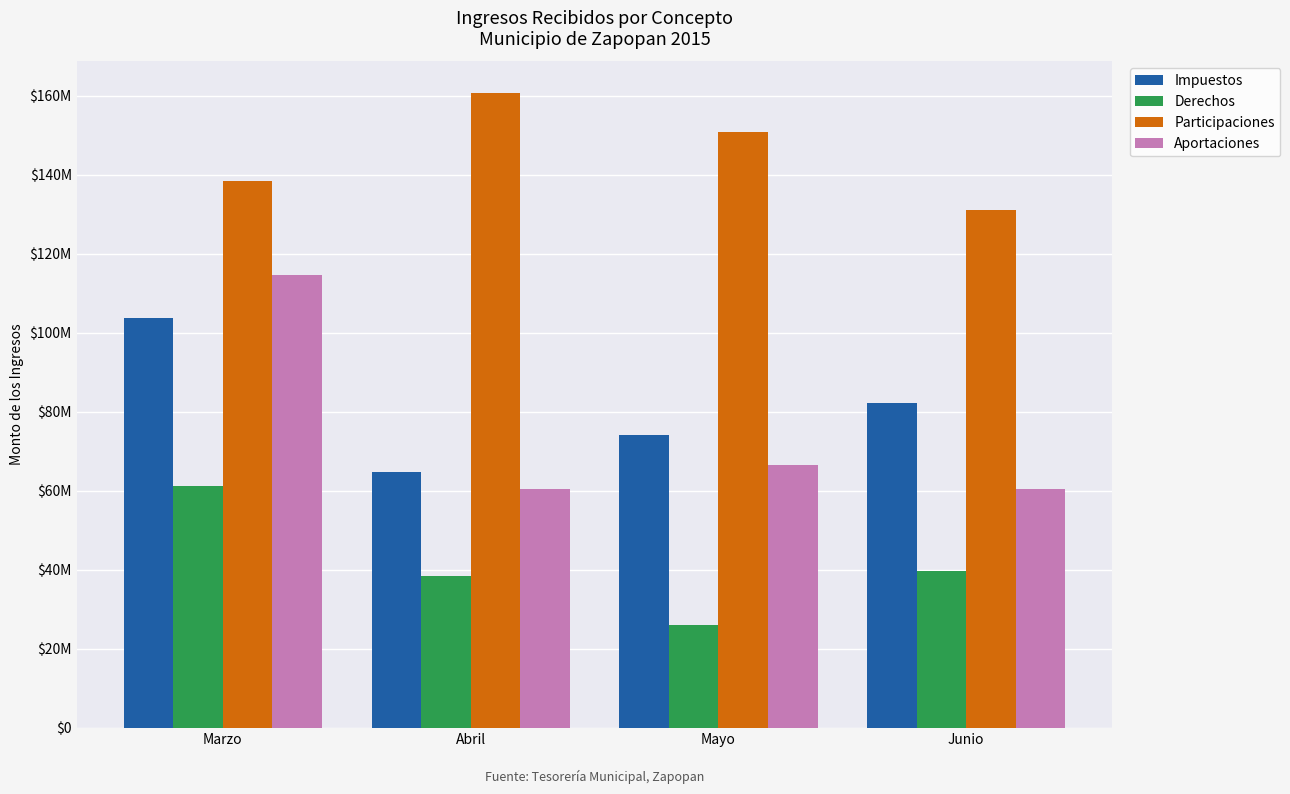

What is the average value of the Impuestos series?

81311818.3